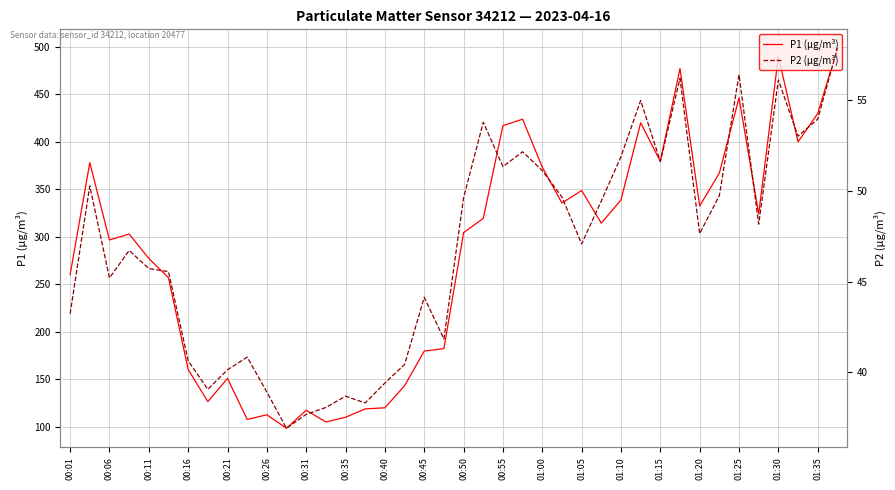

The value of P1 (µg/m³) at 01:20 is 332.5. True or false?

True